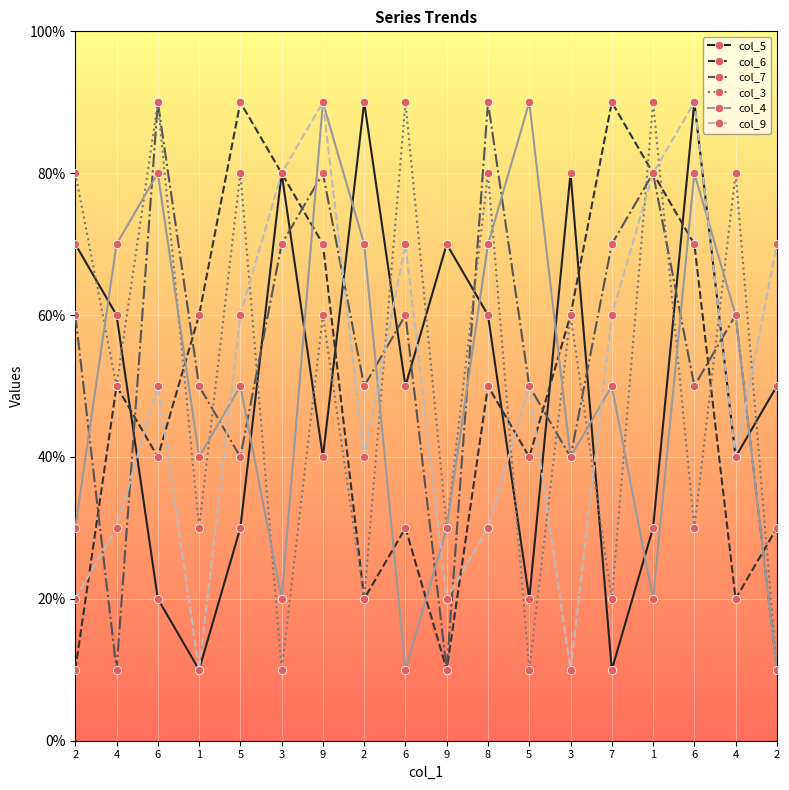

What is the difference between the second highest and minimum values in the col_5 series?

8